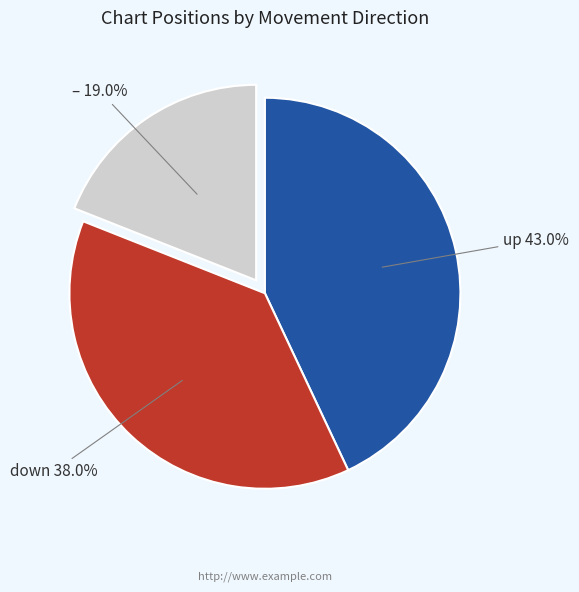

How many segments does this pie chart have?

3